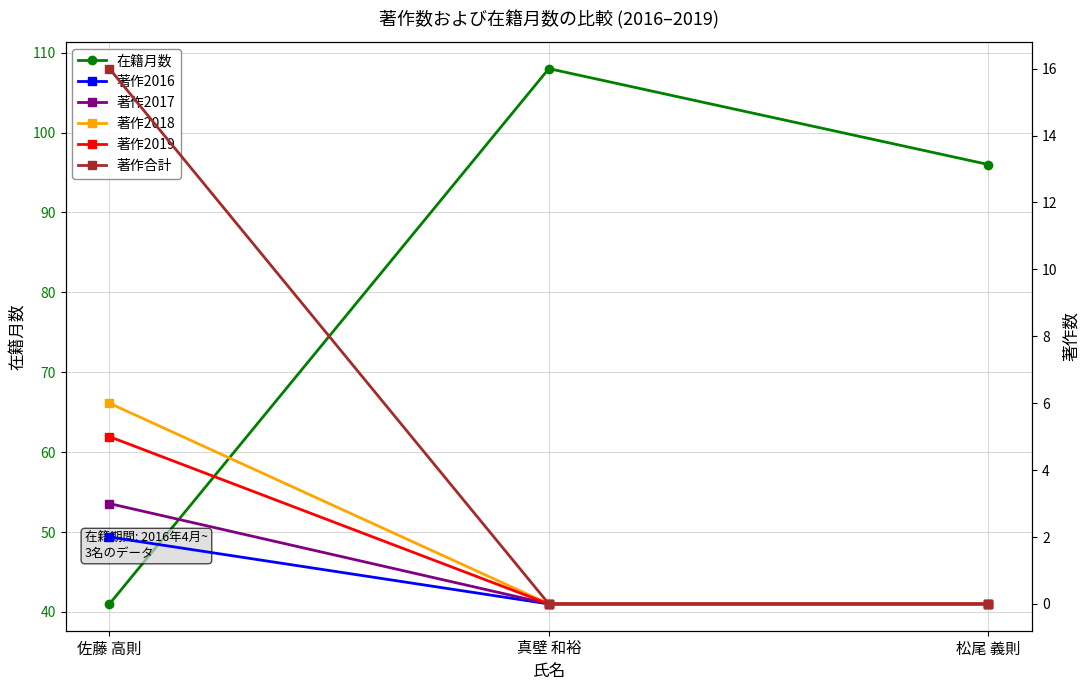

What is the difference between the maximum and minimum values in the 著作2017 series?

3